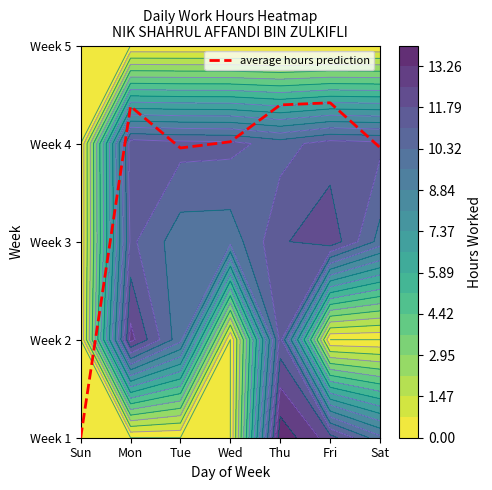

Rank the categories by value from lowest to highest.

Sun, Tue, Sat, Wed, Mon, Thu, Fri